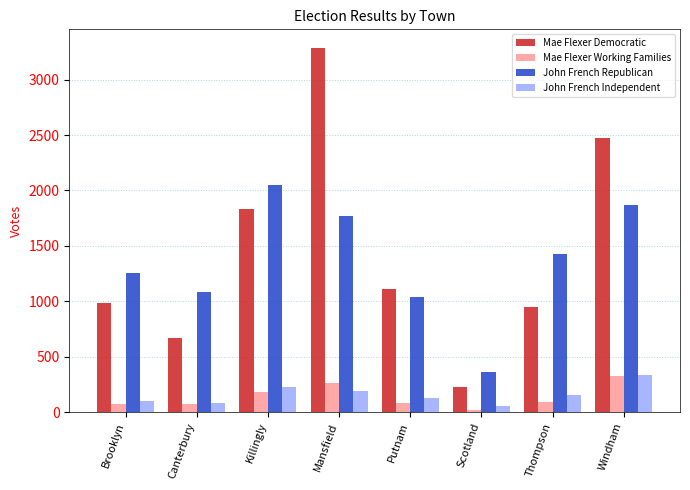

What is the maximum value shown in the chart?

3289